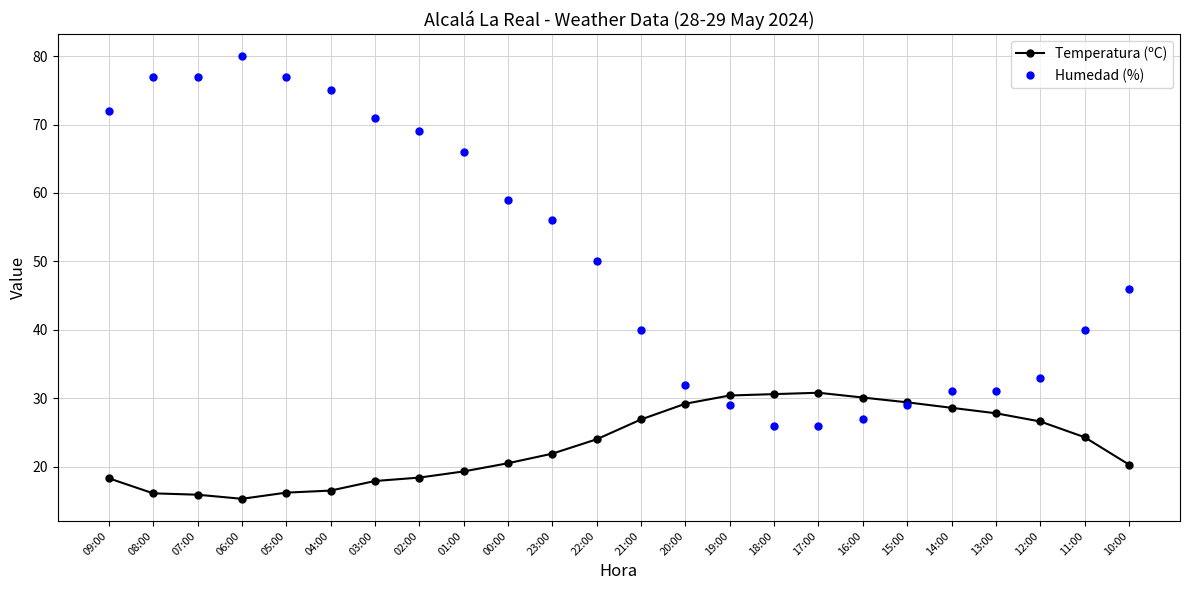

What is the minimum value shown in the chart?

15.3